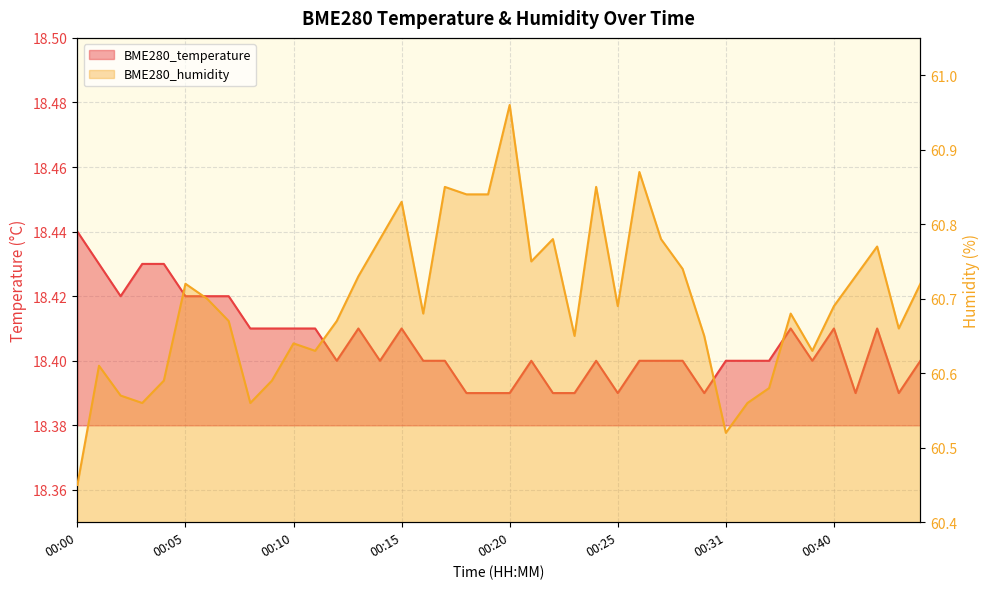

Which category has the lowest value across all series?

00:18